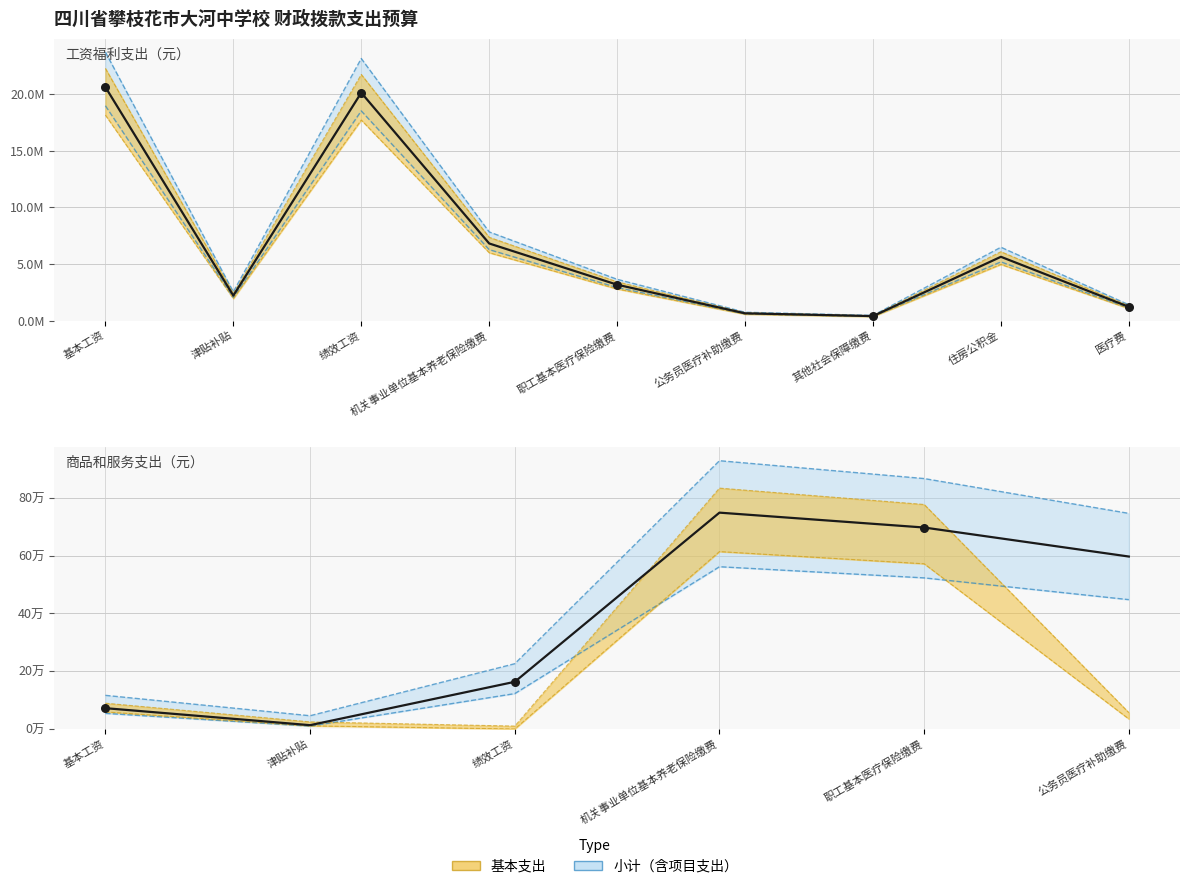

At how many categories does at least one series exceed 4484696?

4